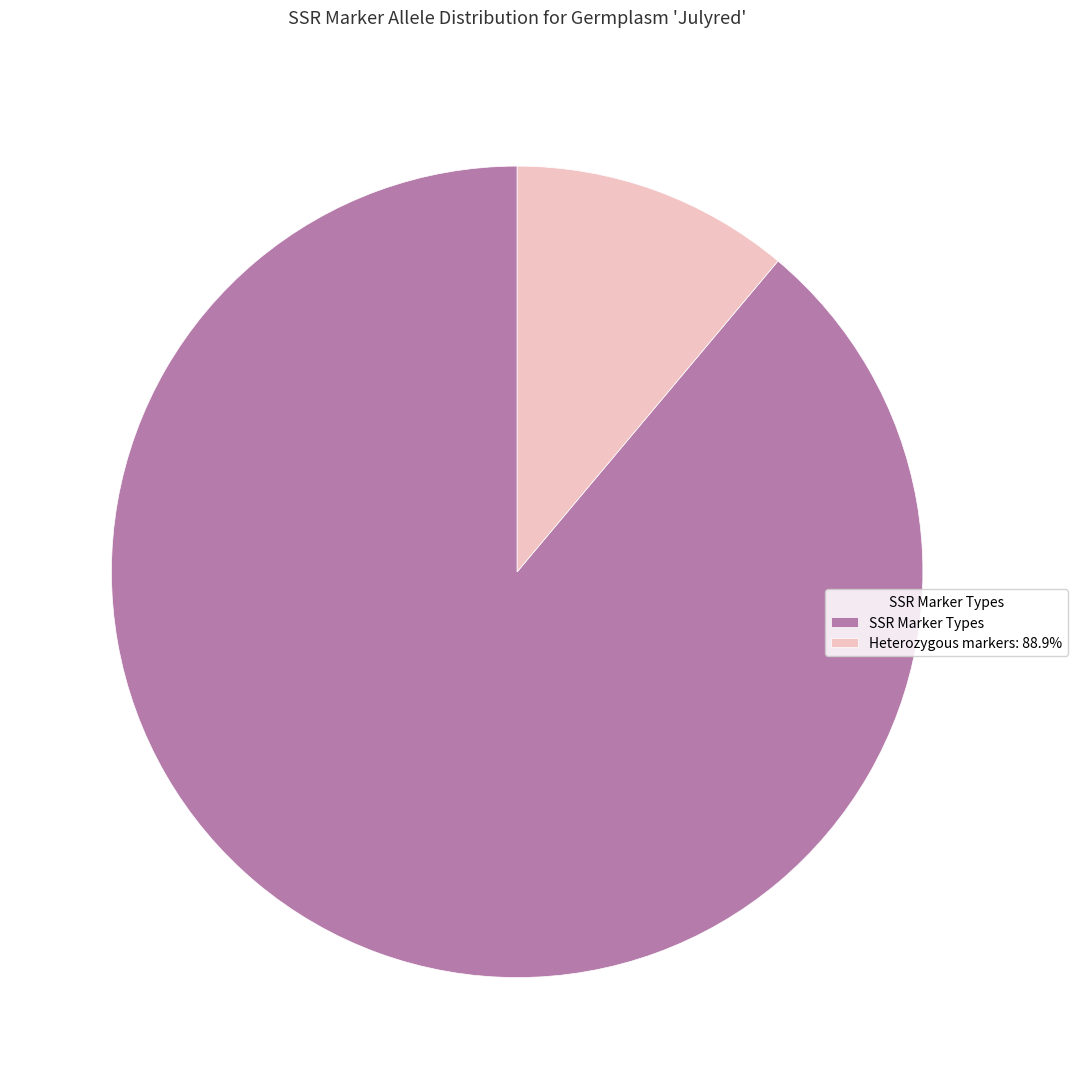

Between Heterozygous markers: 88.9% and SSR Marker Types, which is larger?

SSR Marker Types